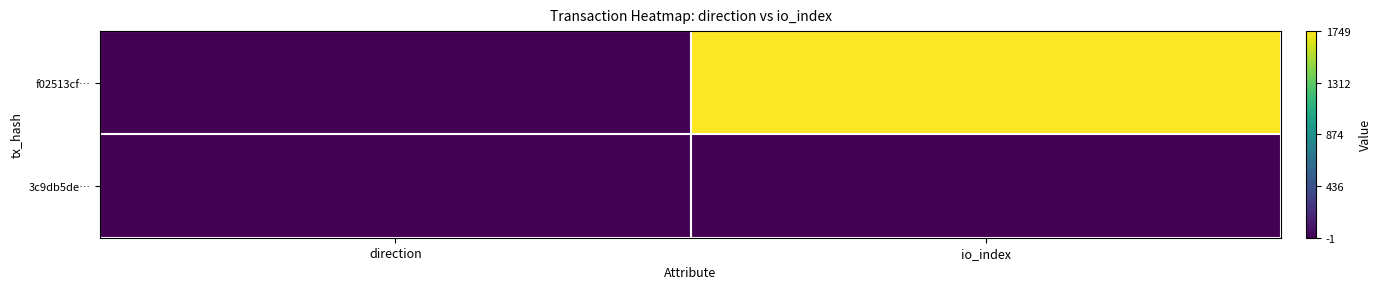

Which series has the widest spread of values?

f02513cf…